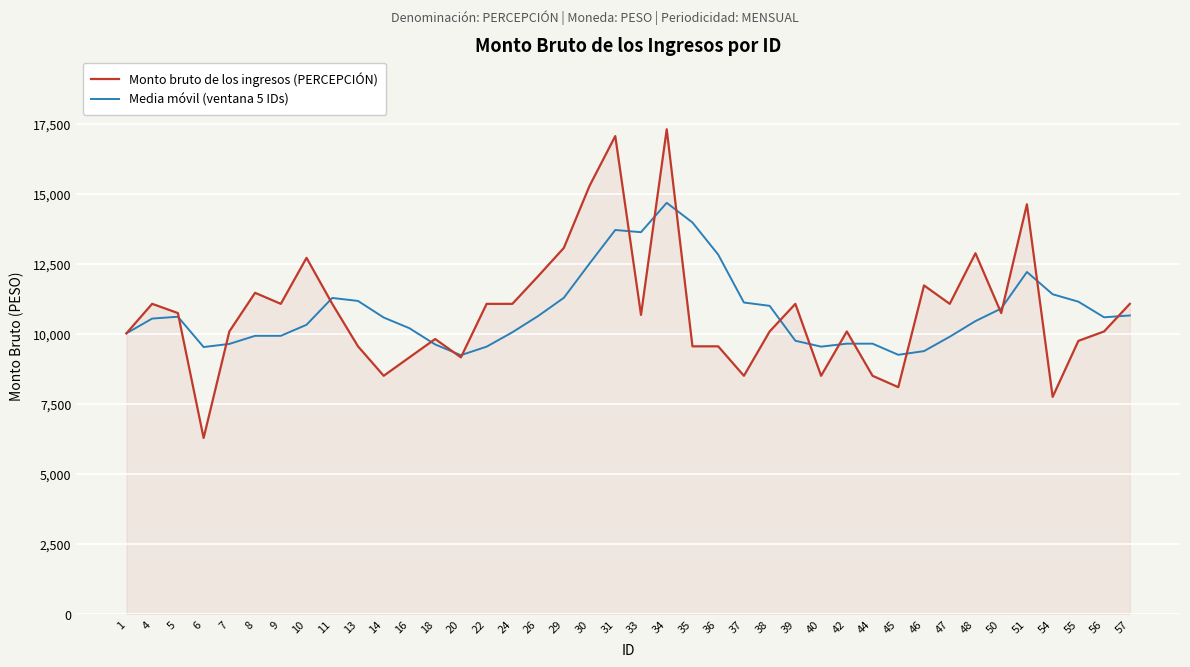

What is the difference between the maximum and second lowest values in the Media móvil (ventana 5 IDs) series?

5427.4